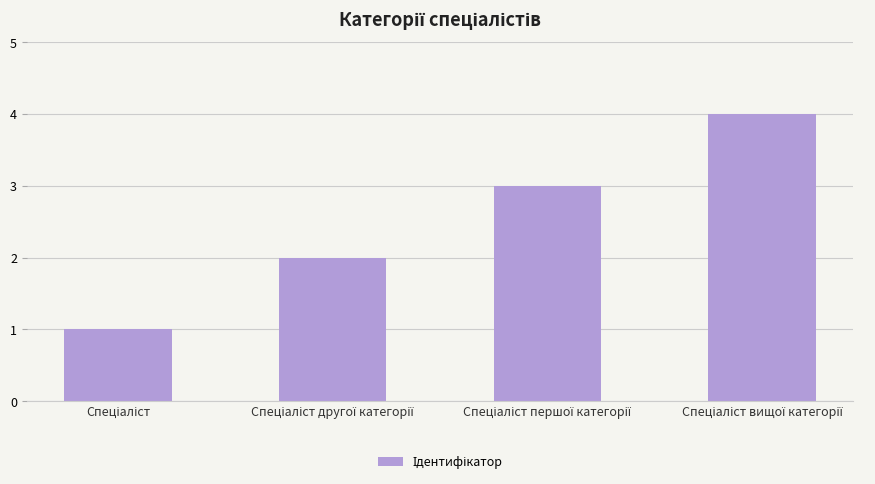

What is the difference between the maximum and minimum values?

3